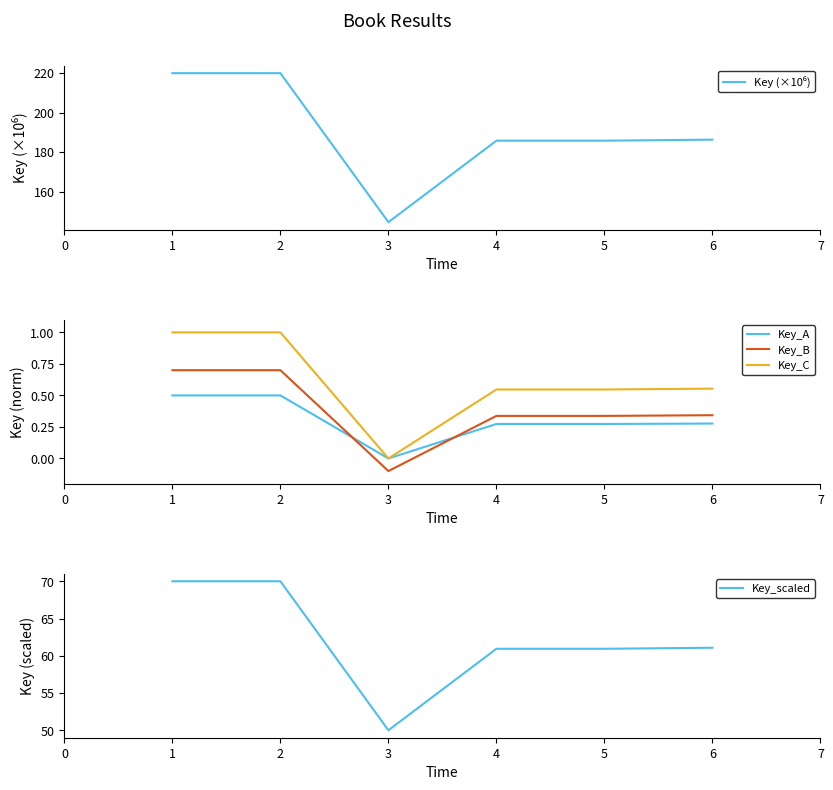

What is the highest value of the Key_C series?

1.0